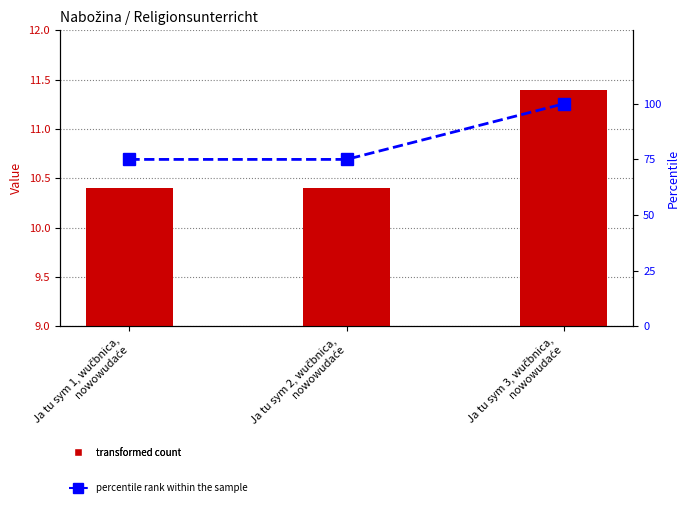

What are all the series names shown in the legend?

transformed count, percentile rank within the sample